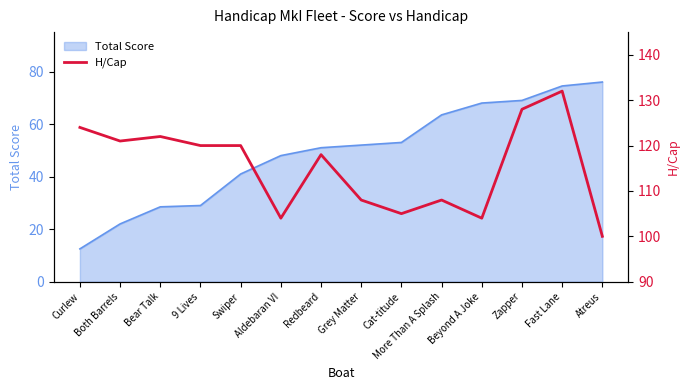

List the labels in order of value, largest first.

Fast Lane, Zapper, Curlew, Bear Talk, Both Barrels, 9 Lives, Swiper, Redbeard, Grey Matter, More Than A Splash, Cat-titude, Aldebaran VI, Beyond A Joke, Atreus